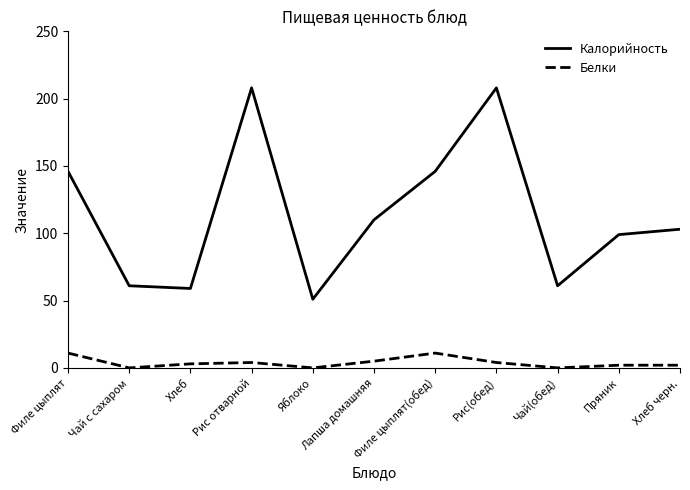

True or false: Калорийность has a value of 218 at Филе цыплят.

False